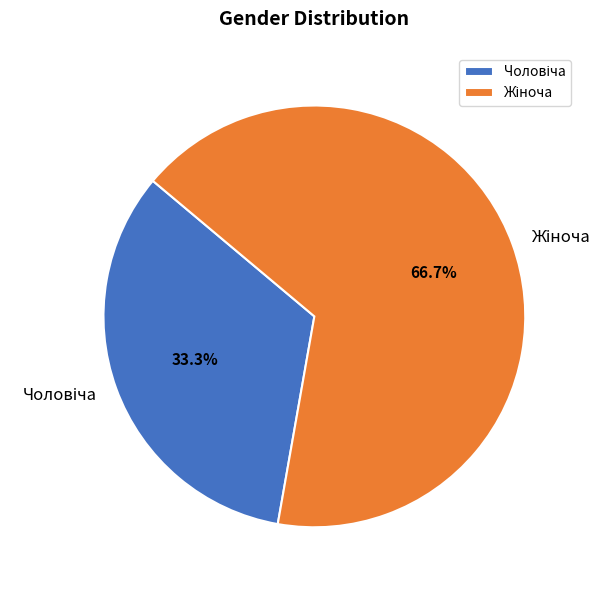

Does any single category account for the majority?

Yes